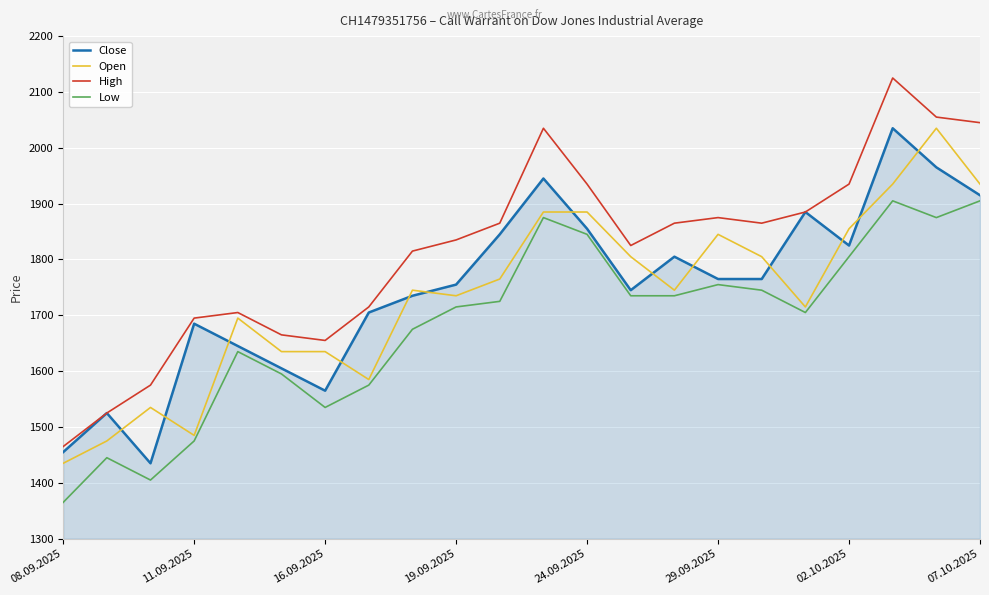

What is the maximum value for Open?

2035